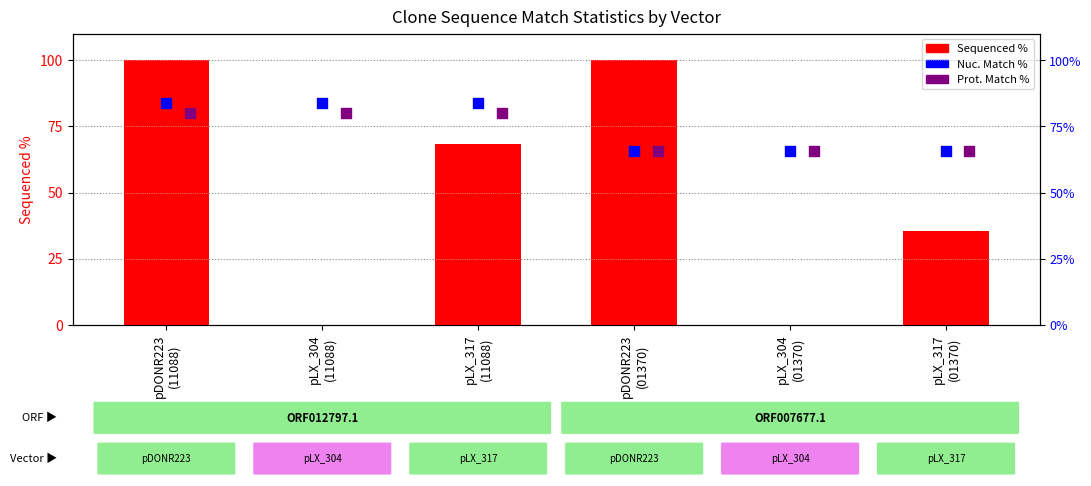

Which series has the widest spread of Y values?

Sequenced %